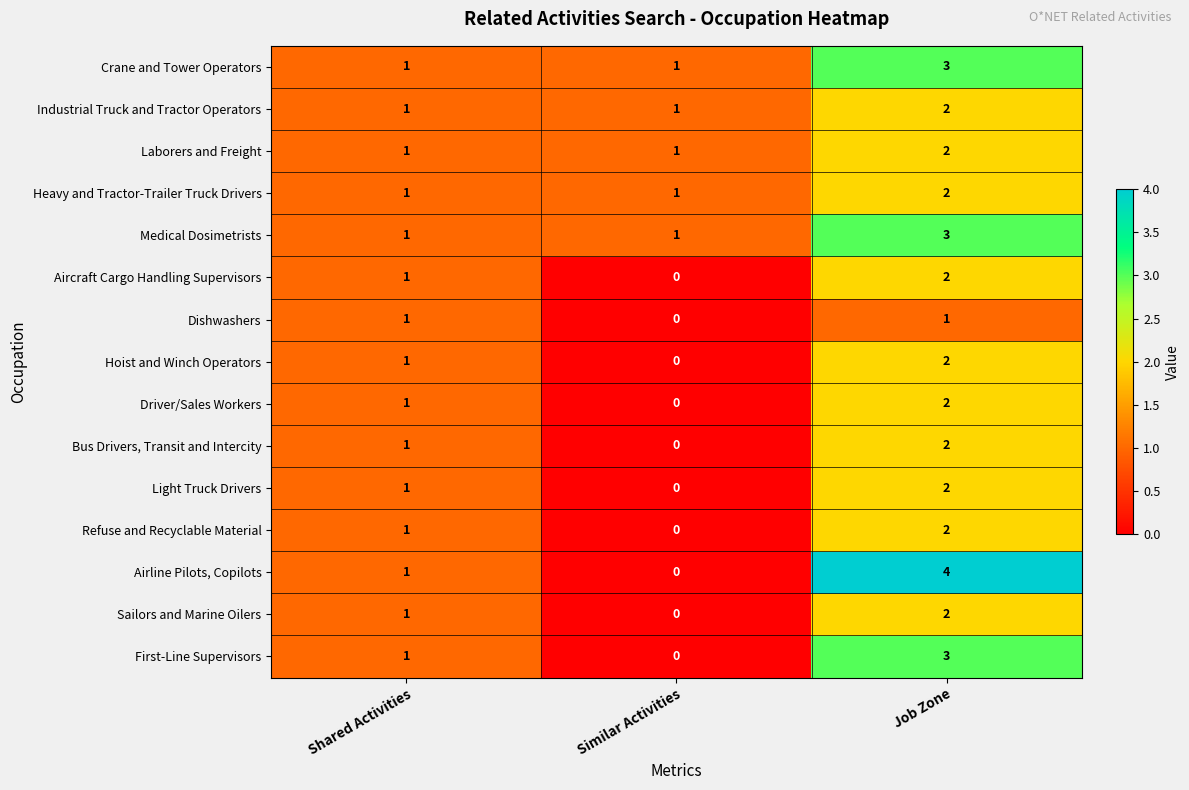

How many series are shown in this chart?

15